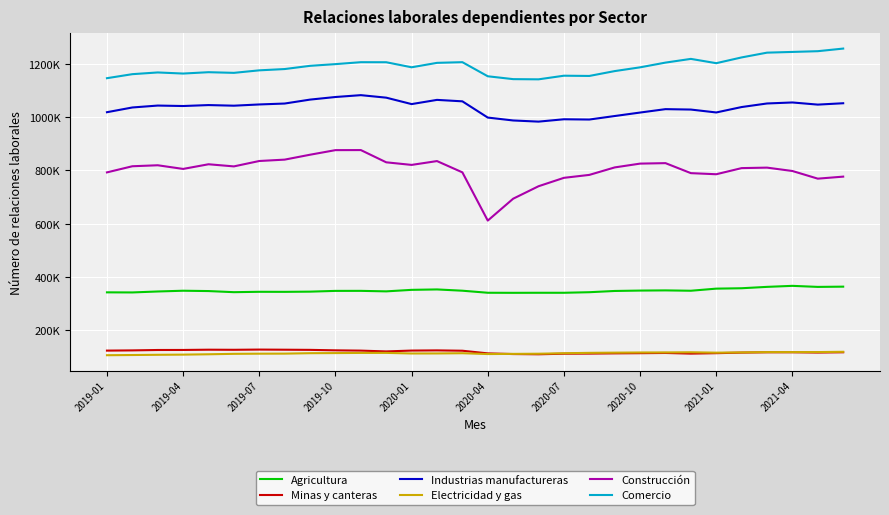

True or false: Electricidad y gas and Construcción intersect in this chart.

False